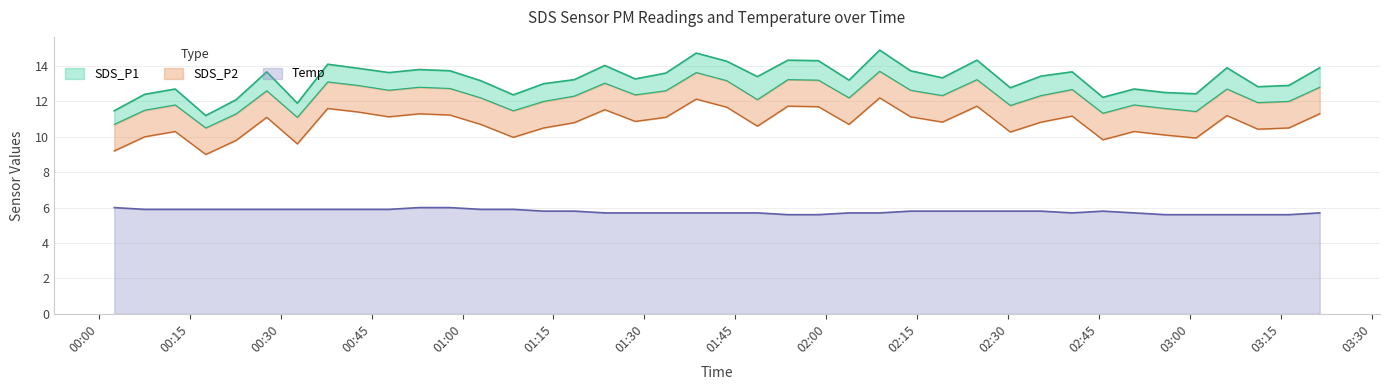

What is the spread (max minus min) of values at 2021/01/31 01:43:35?

8.6